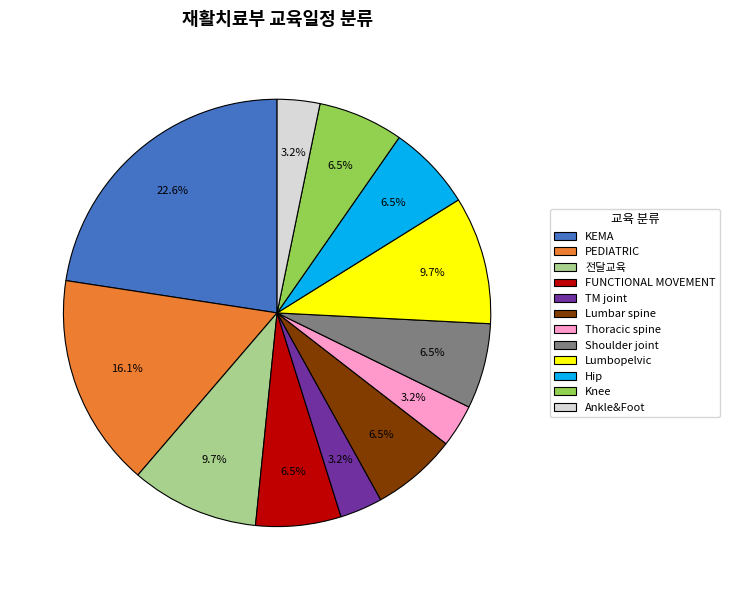

Does Thoracic spine account for over 50% of the chart?

No